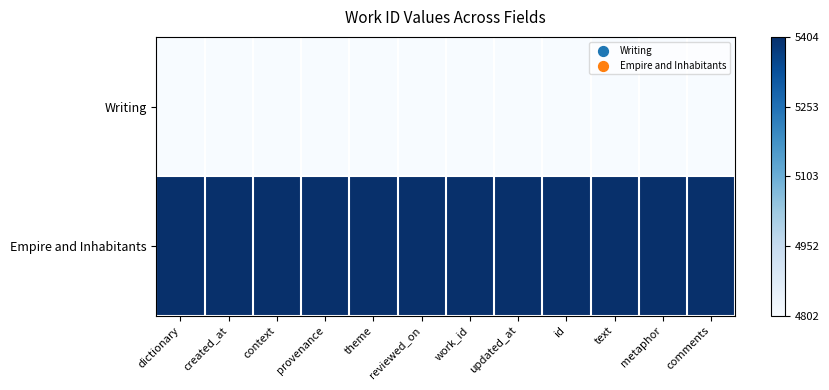

List the series in order of their peak value, lowest first.

Writing, Empire and Inhabitants